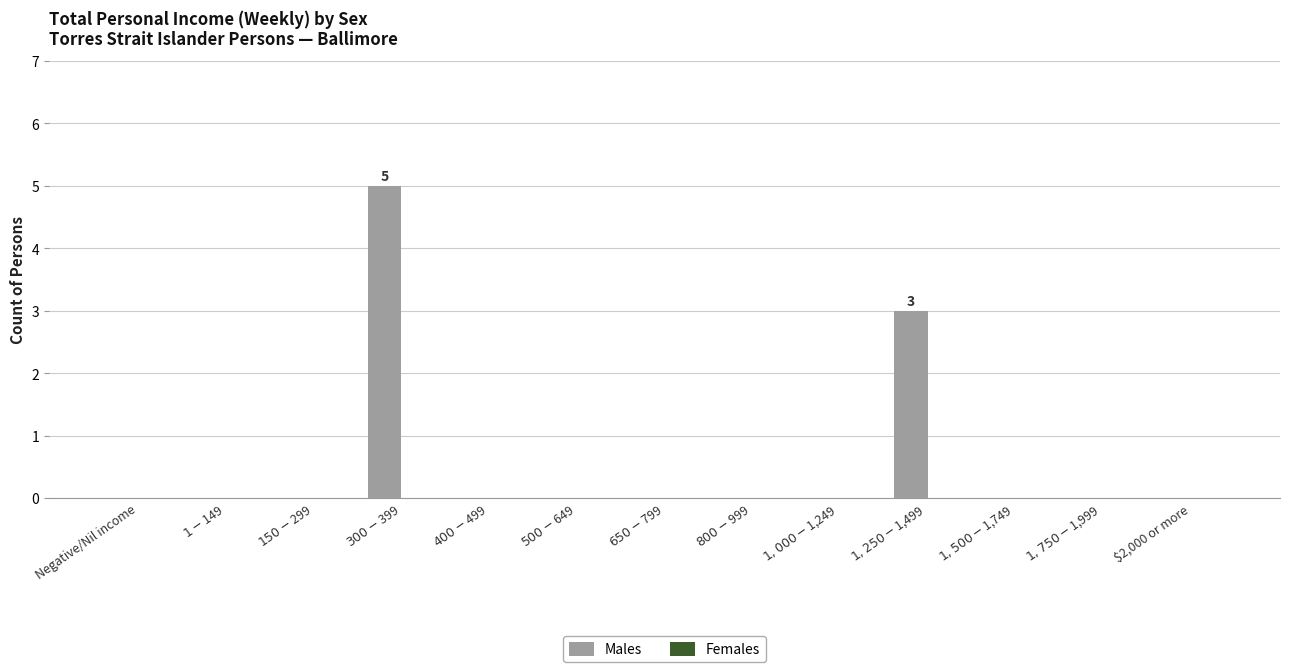

What is the maximum value shown in the chart?

5